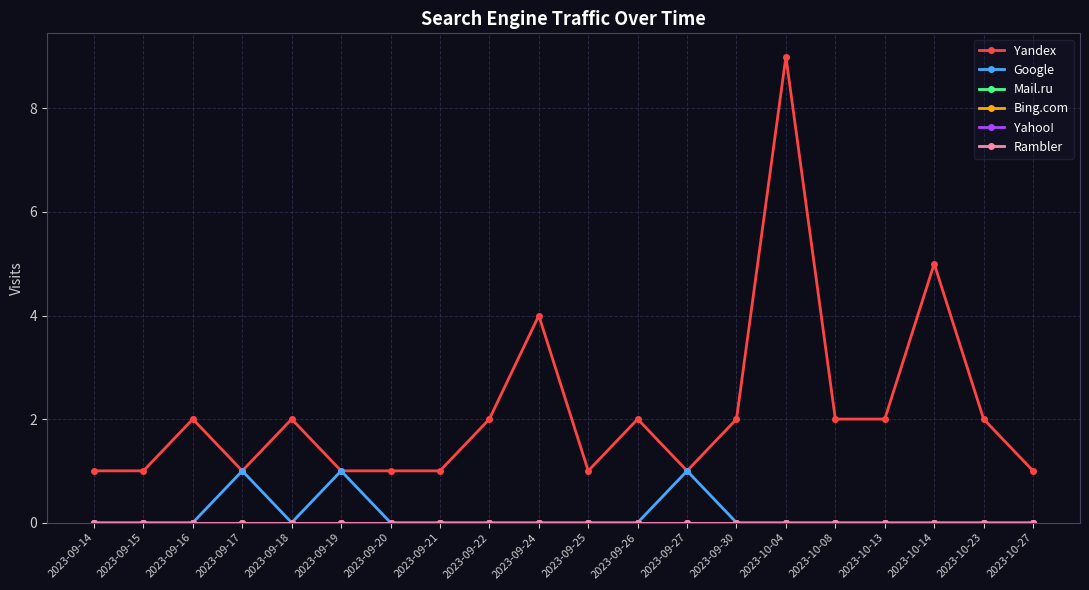

Is this an area chart (filled region under the line)?

No